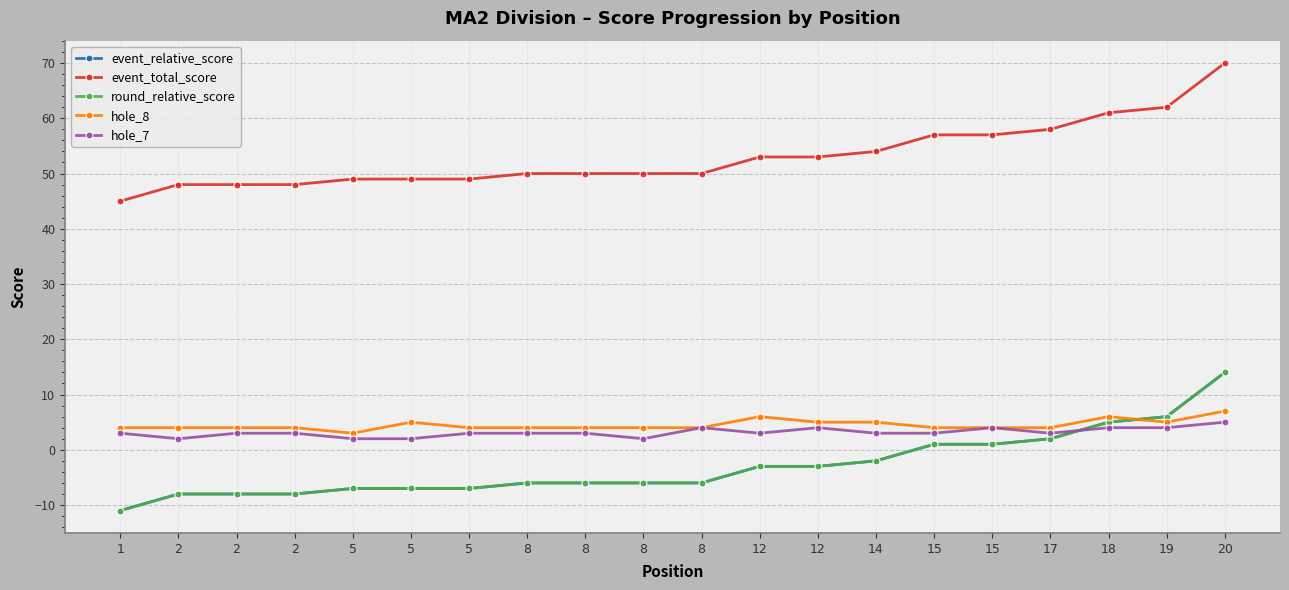

Does the chart have visible grid lines?

Yes